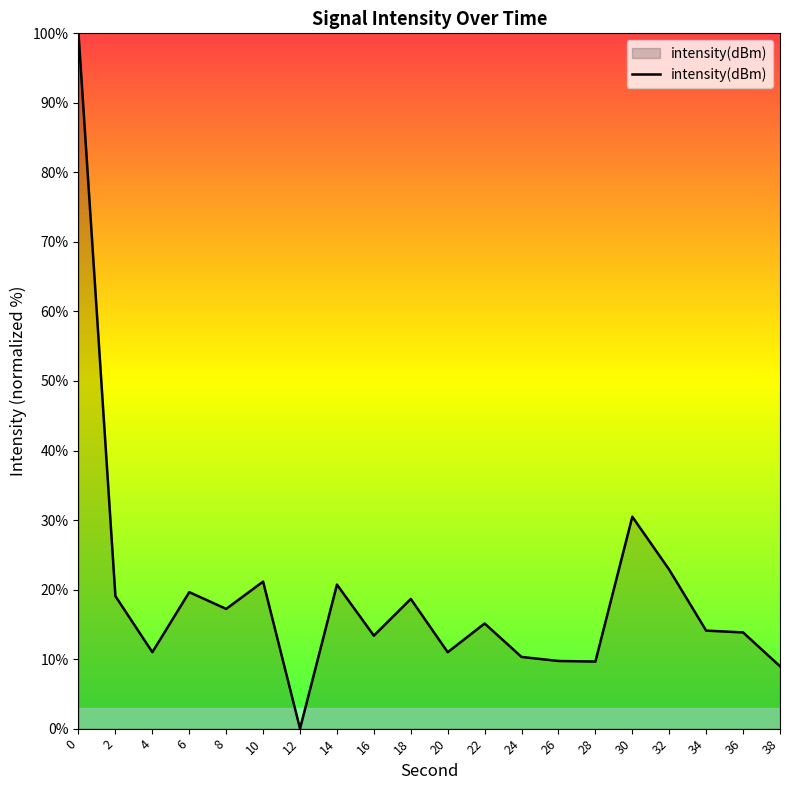

Where is the data nearest to the value 50?

30